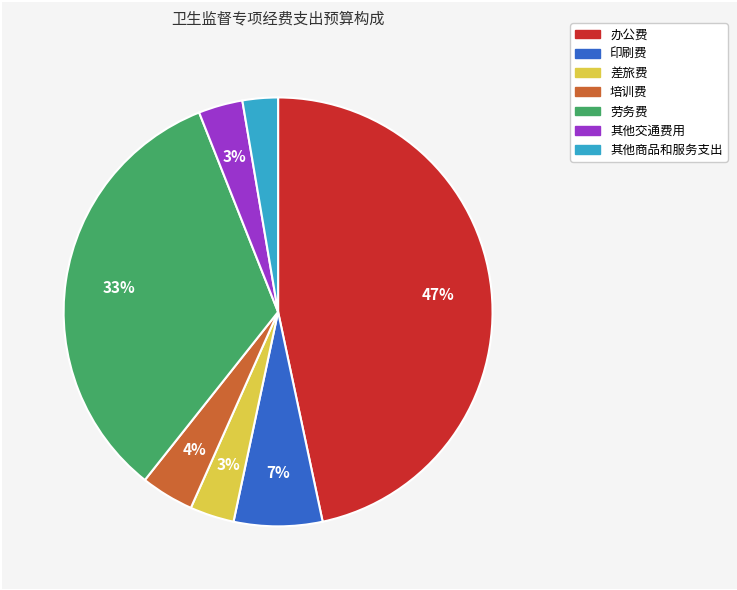

To the nearest percent, what percentage of the pie is 印刷费?

7%